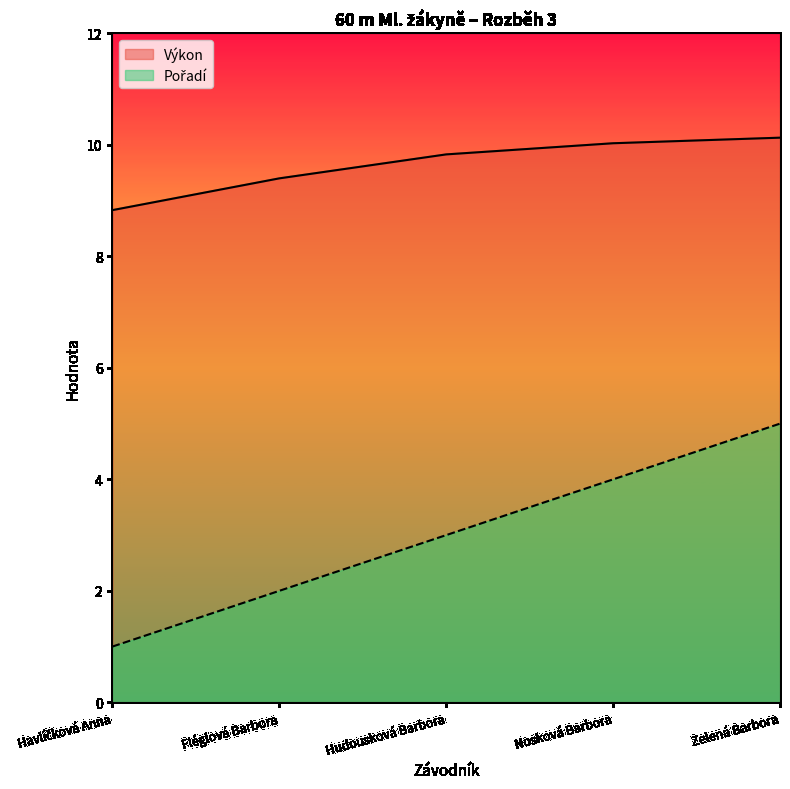

Rank the series by their average value, from highest to lowest.

Výkon, Pořadí